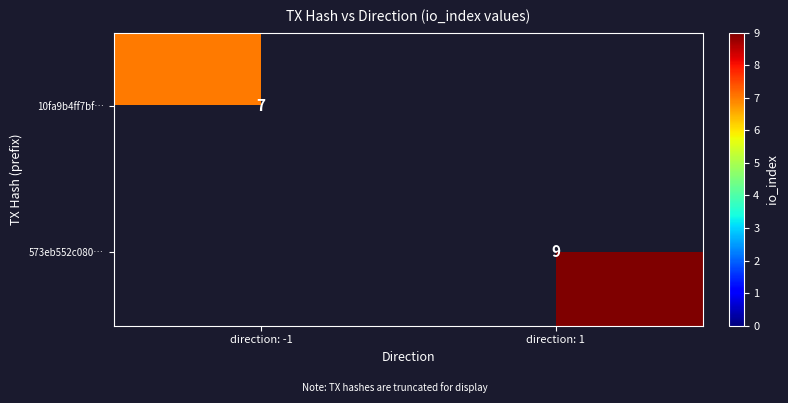

The value of 573eb552c080… at direction: 1 is 9. True or false?

True